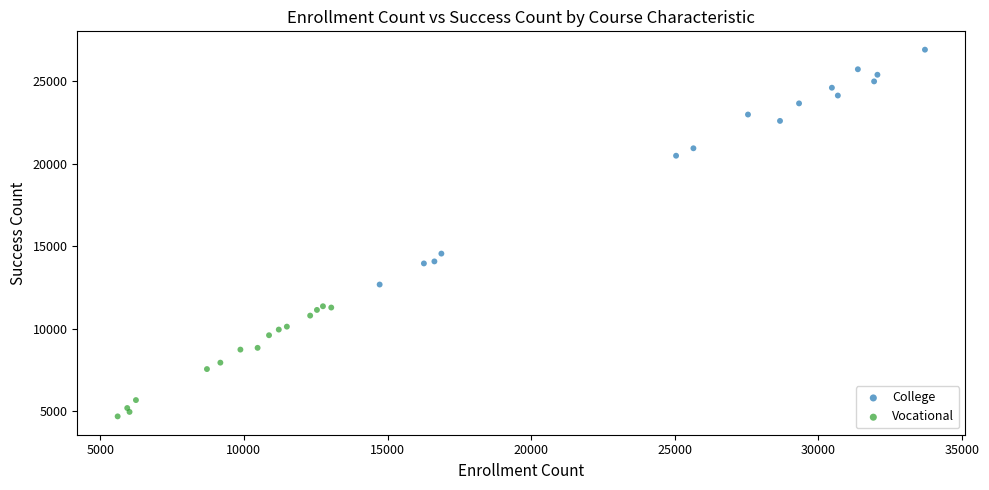

Which series reaches the minimum Y coordinate?

Vocational